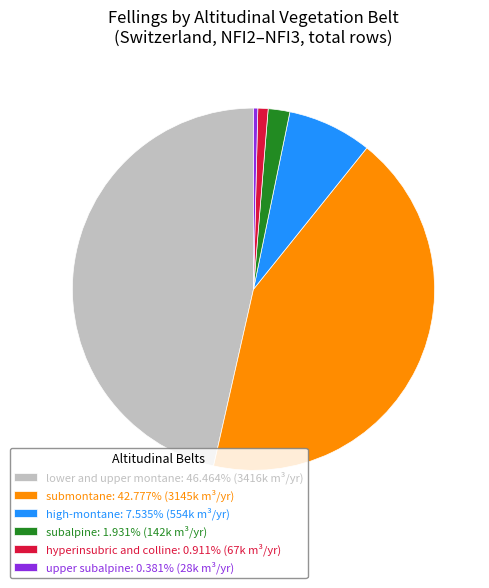

Does any single category account for the majority?

No